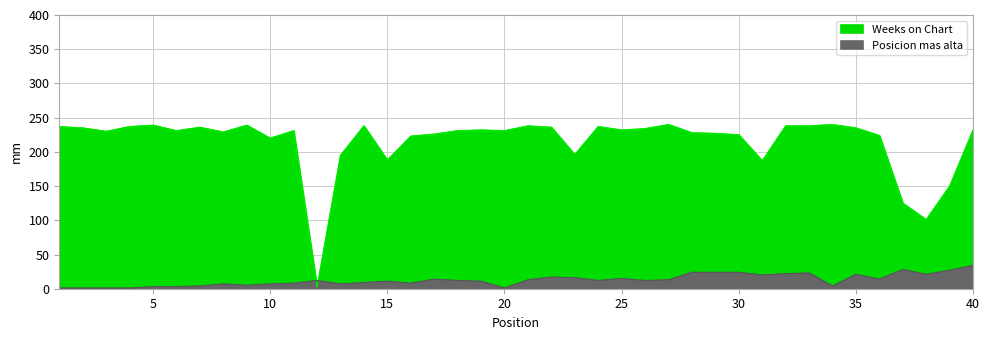

How many intersections are there between Posicion mas alta and Weeks on Chart?

2